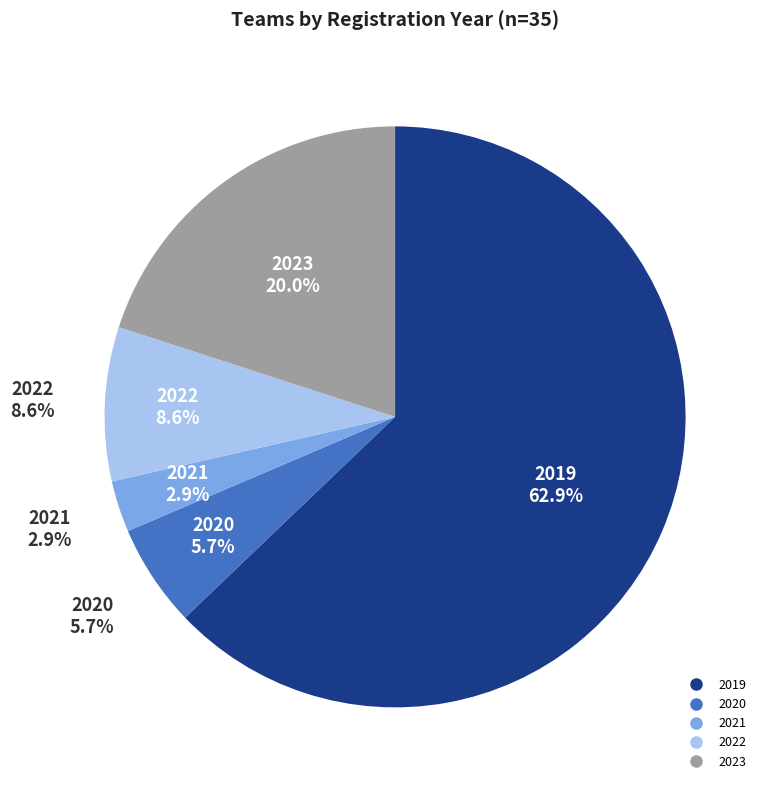

What portion of the pie excludes 2019?

37.1%